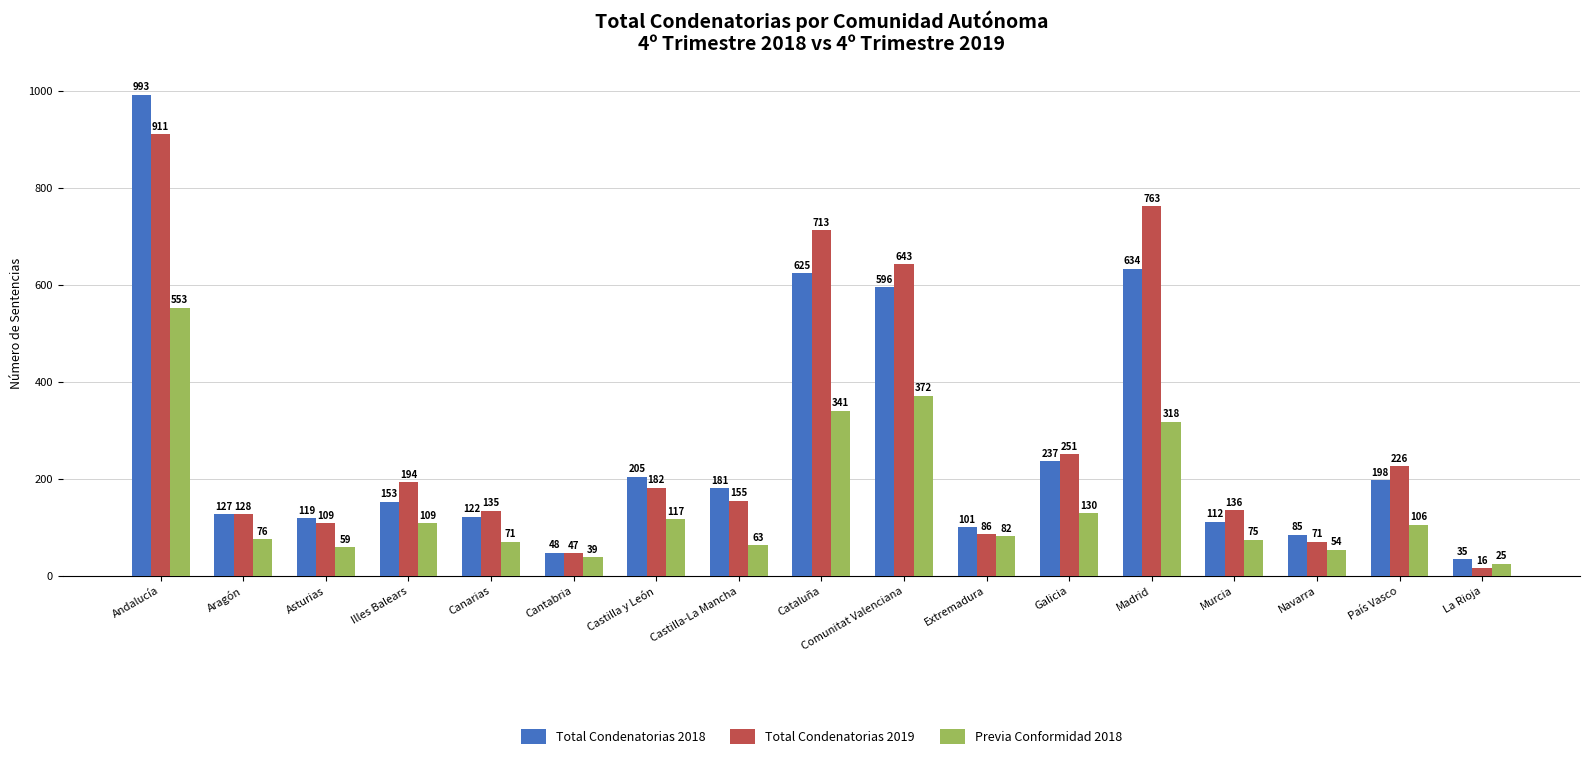

Between Navarra and La Rioja, which series saw the biggest shift?

Total Condenatorias 2019